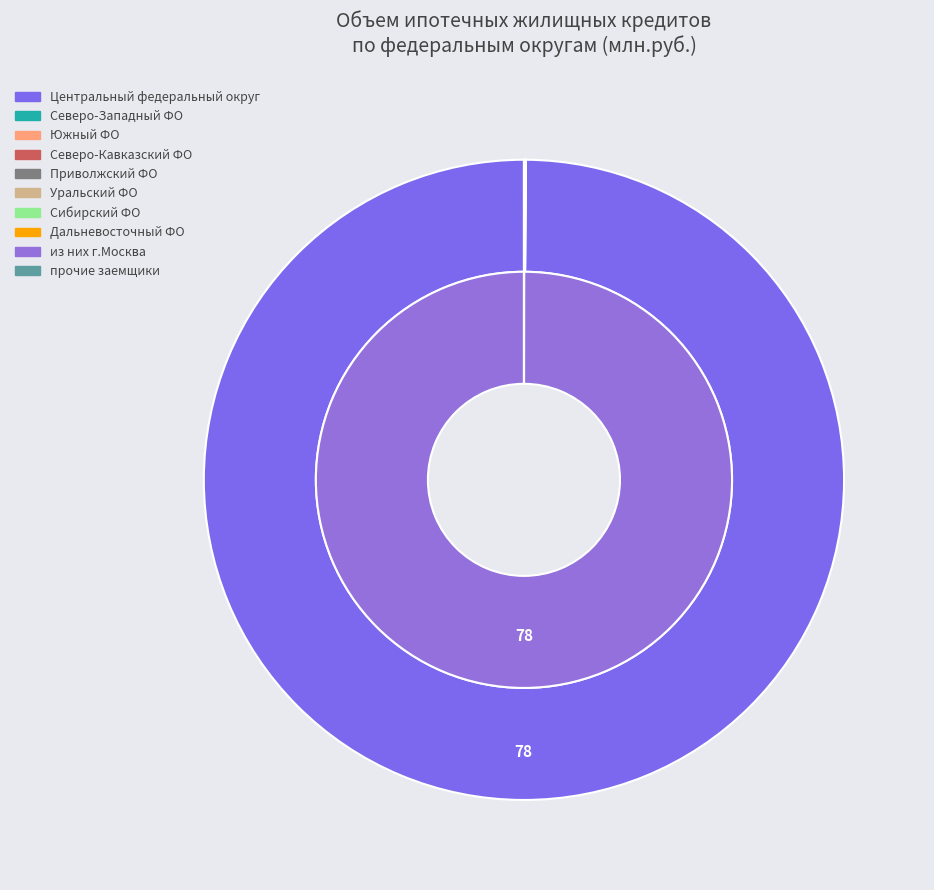

Between Дальневосточный федеральный округ and Уральский федеральный округ, which is larger?

Дальневосточный федеральный округ